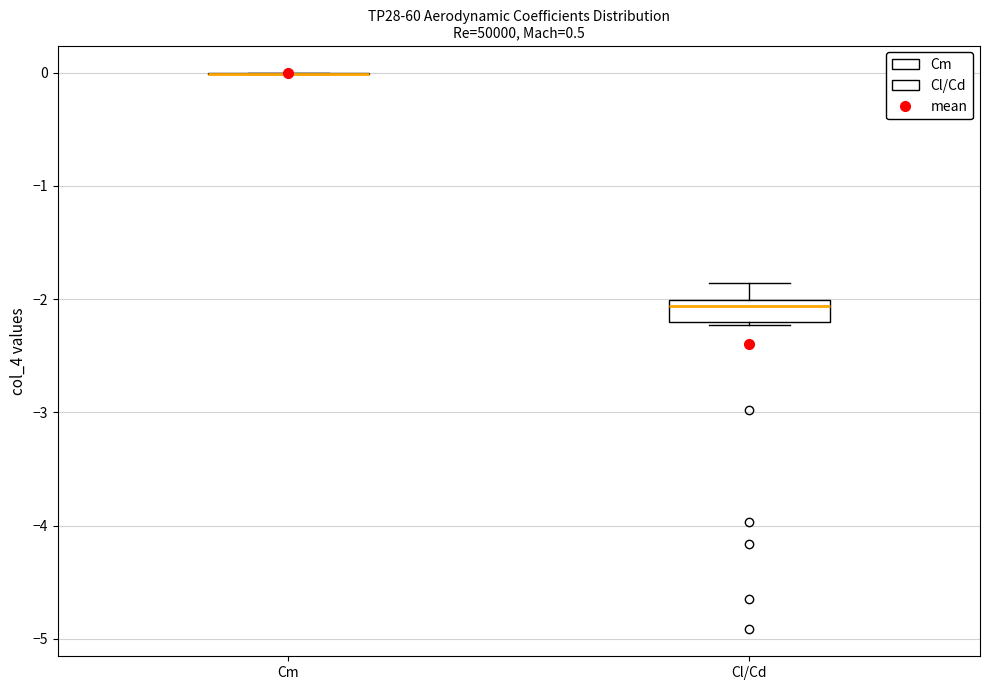

Comparing the boxes themselves (not the whiskers), which one is the tallest?

Cl/Cd